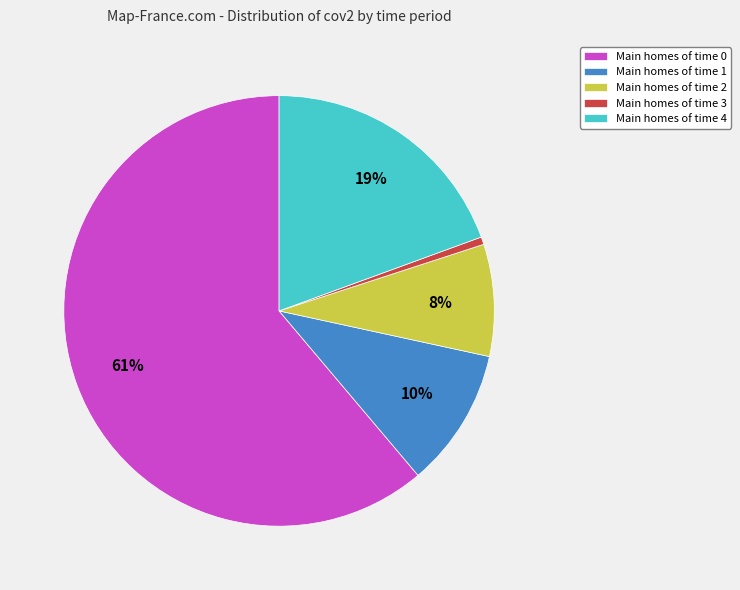

How many segments does this pie chart have?

5